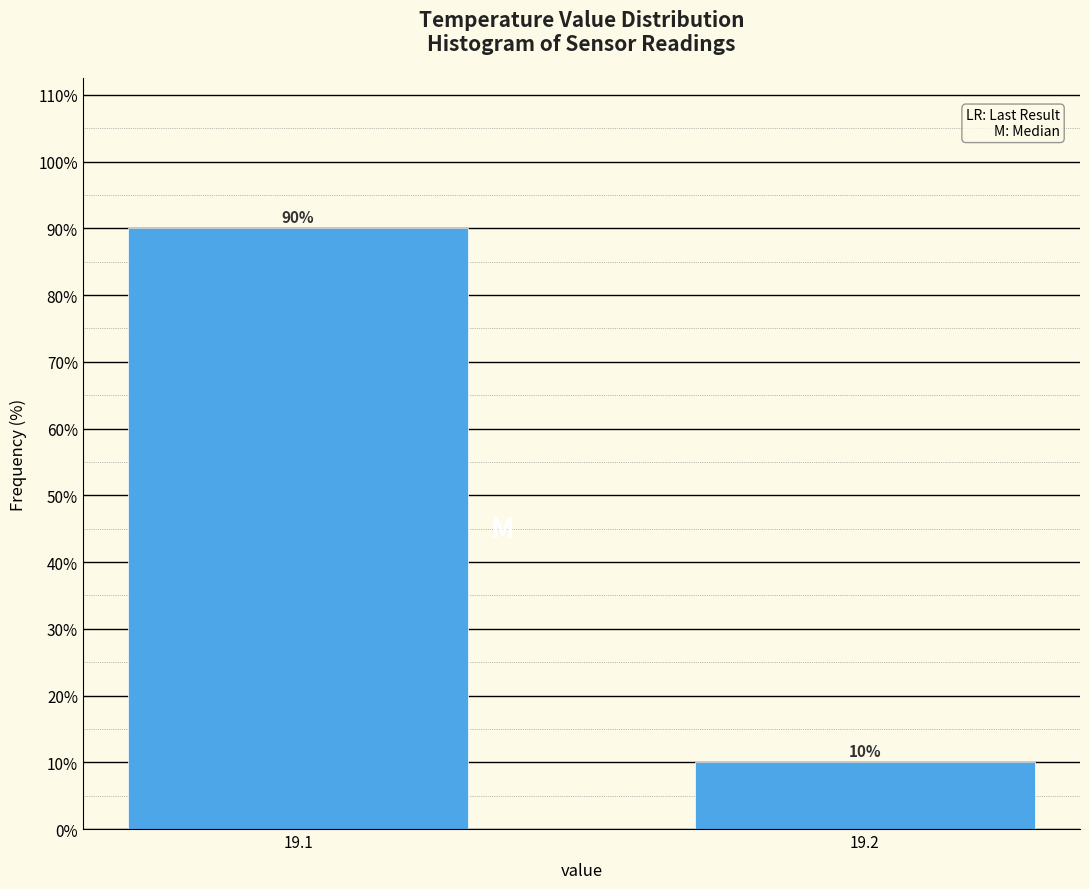

Reading left to right, extract all data points from this chart.

19.1=90	19.2=10